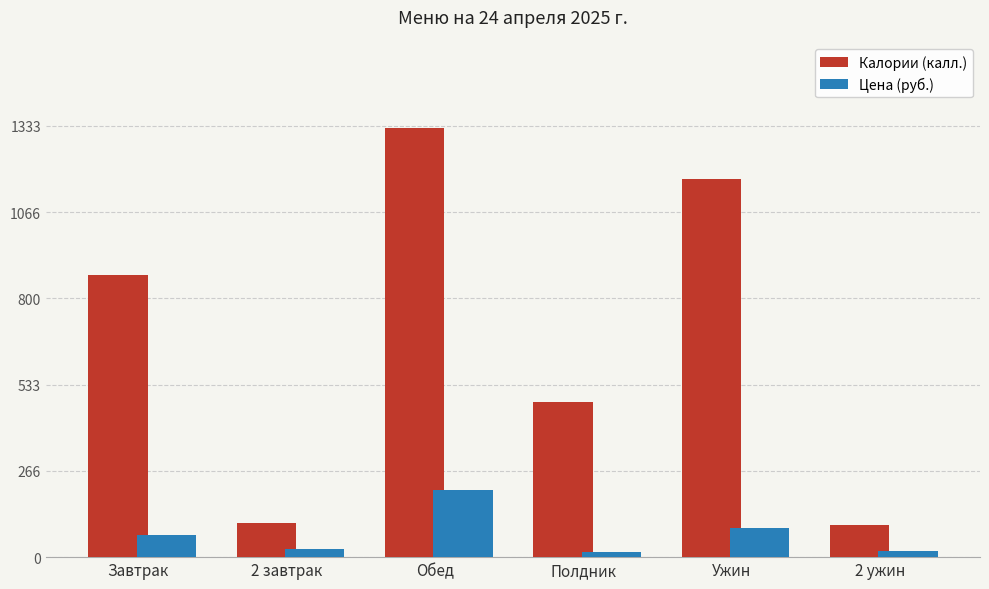

What is the minimum value for Калории (калл.)?

100.0